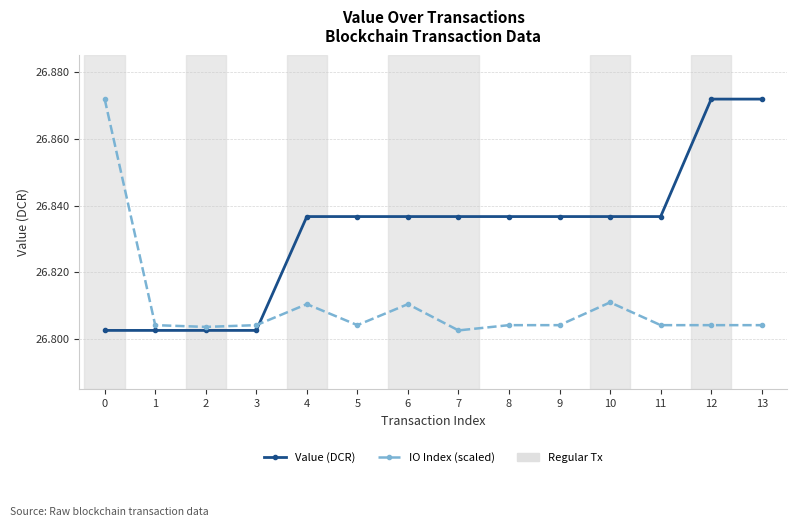

The IO Index (scaled) series shows 35.1 at 3. True or false?

False